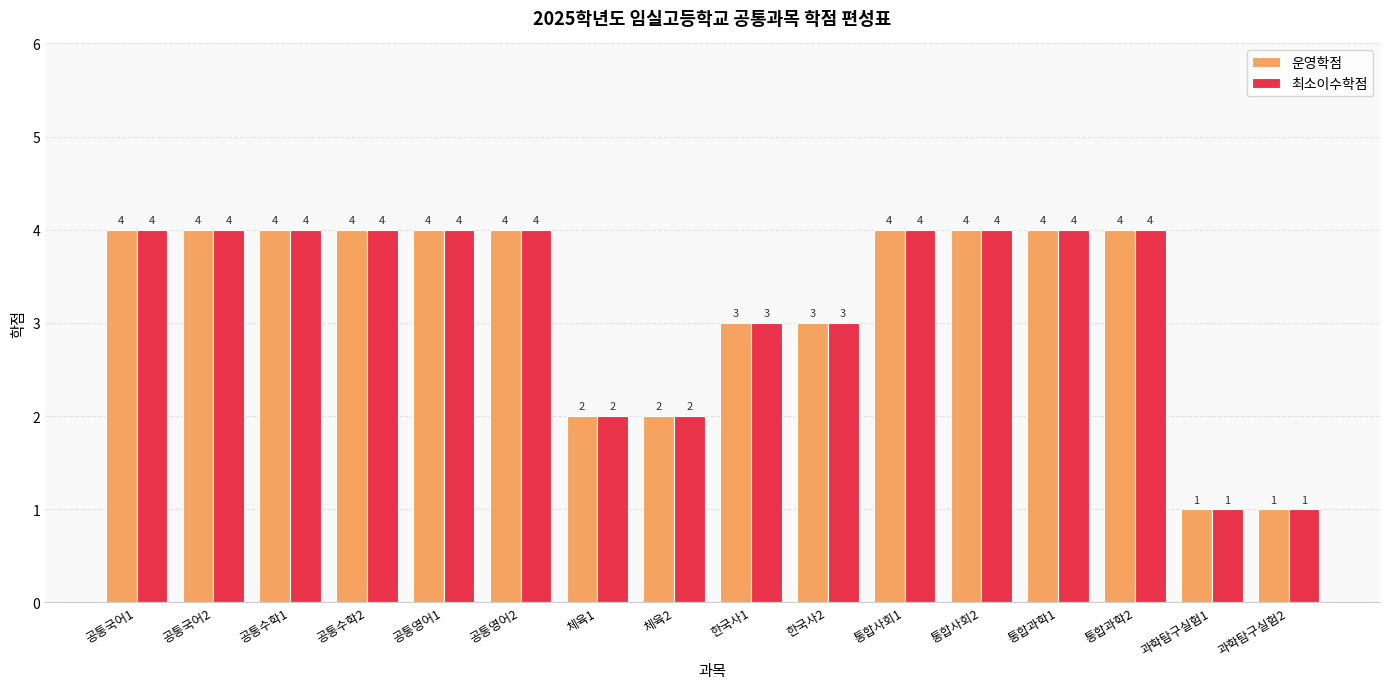

What is the minimum value shown in the chart?

1